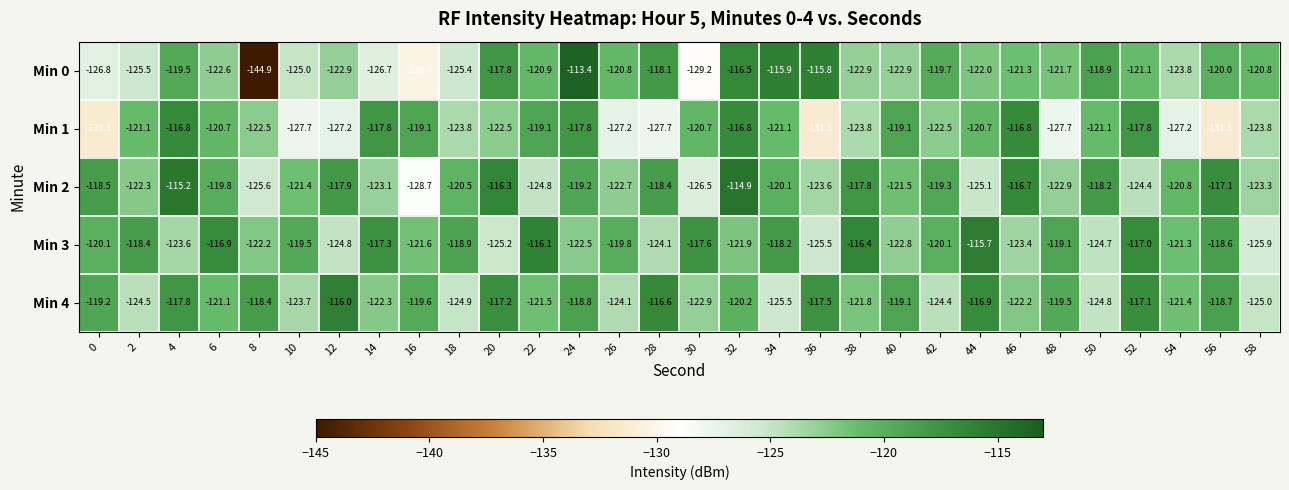

How many categories are shown in the chart?

30